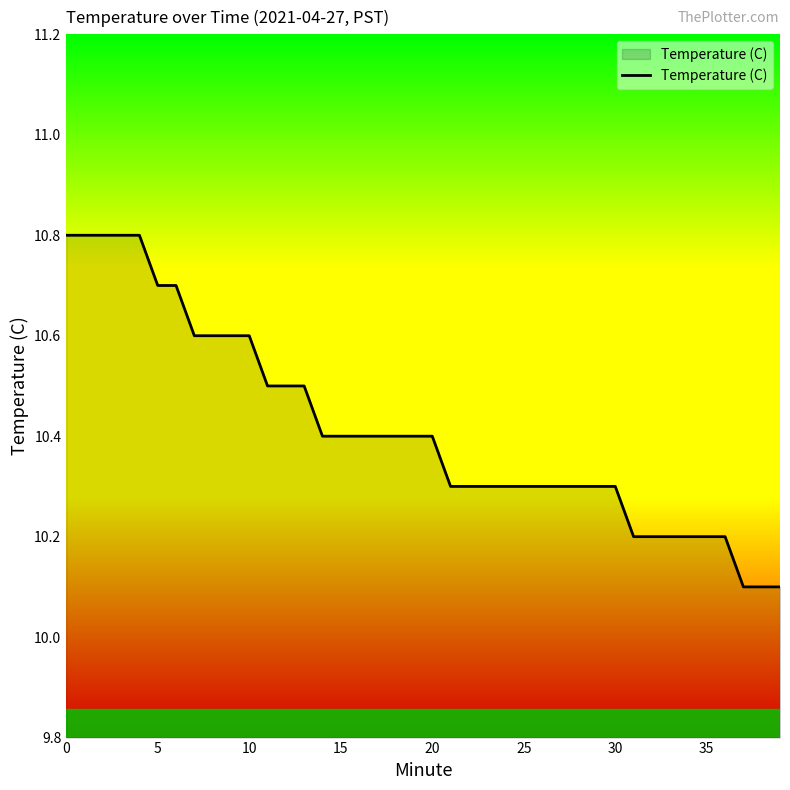

What is the difference between the maximum and minimum values?

0.7